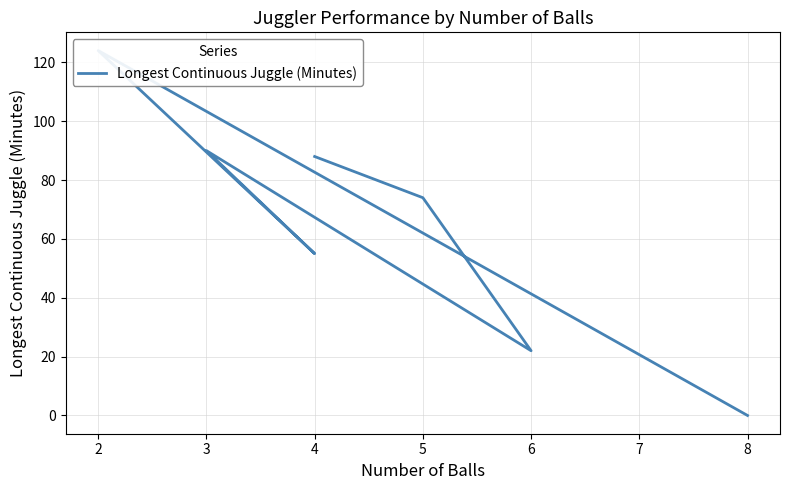

Where is the data nearest to the value 62?

4